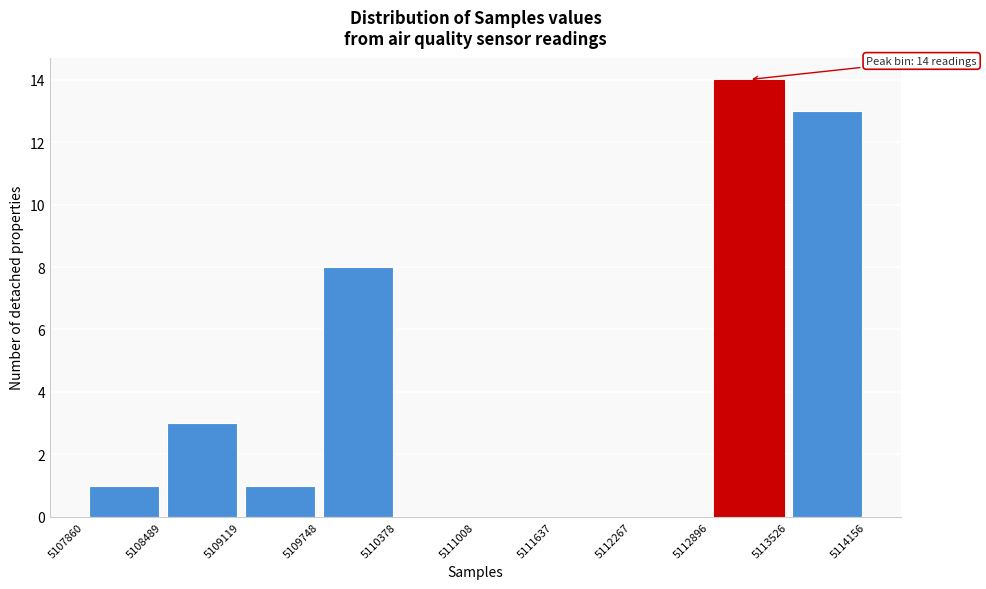

Over which range of the x-axis is the bar tallest?

5112896 to 5113526